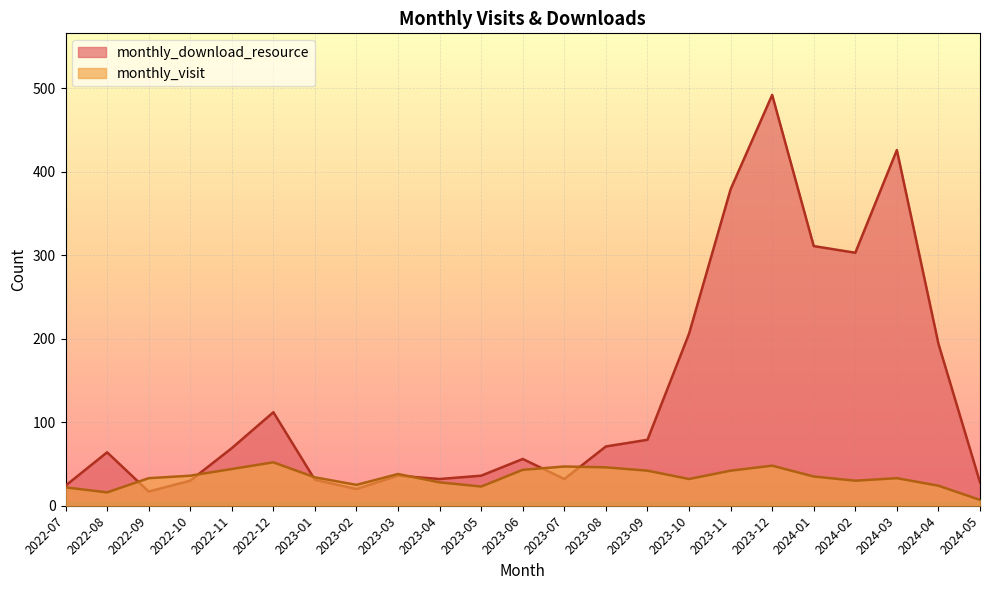

Count the number of data series in this chart.

2